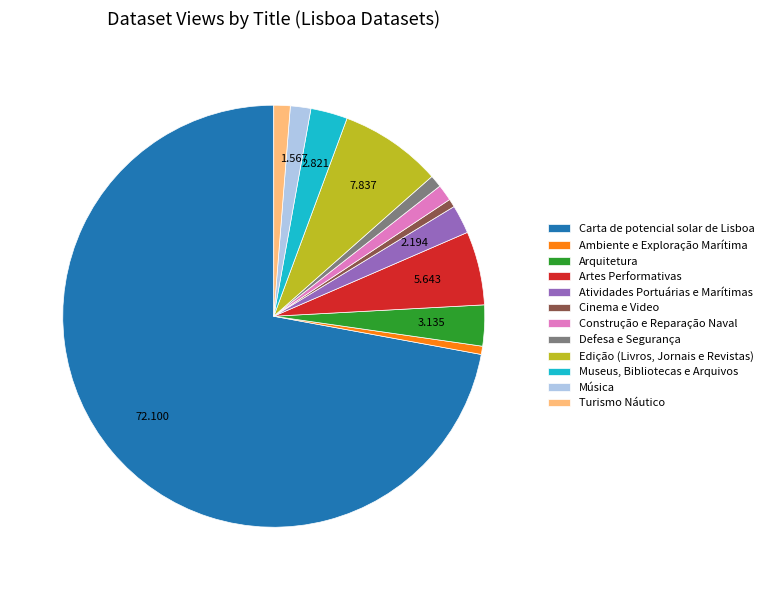

Which category accounts for the majority?

Carta de potencial solar de Lisboa